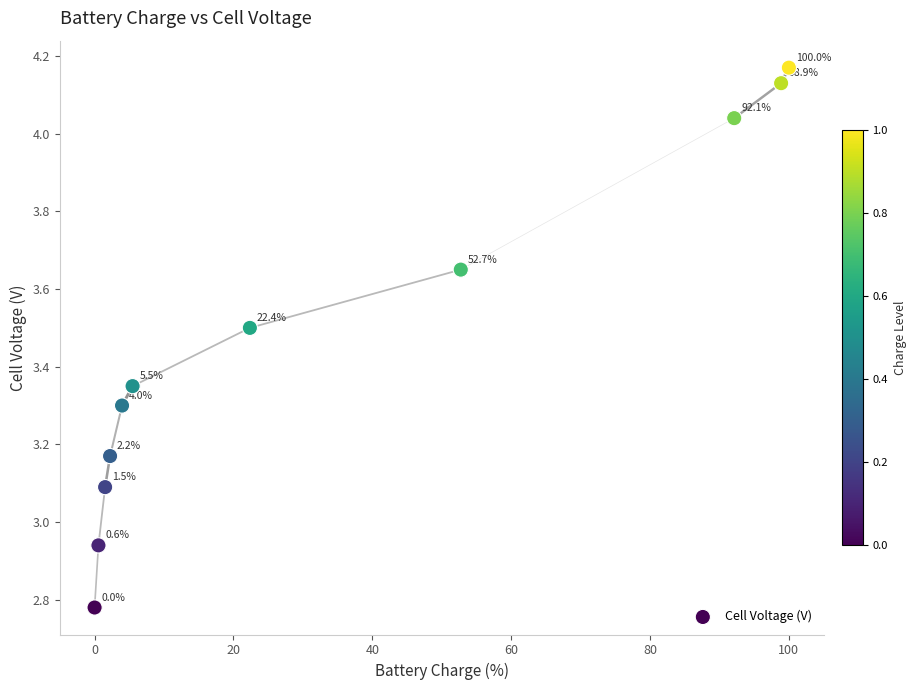

What is the average X value?

34.5